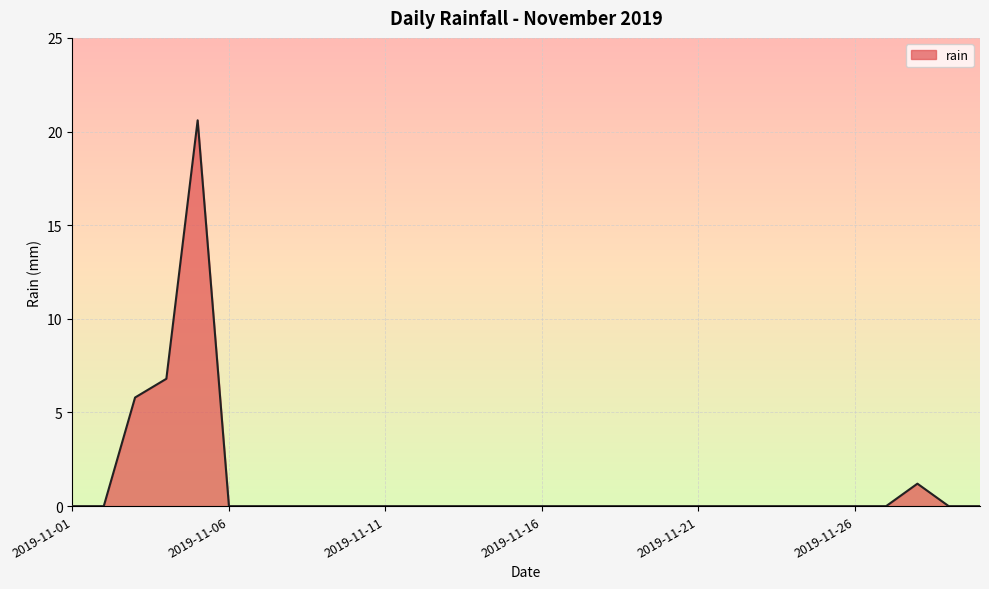

What is the greatest value displayed?

20.6